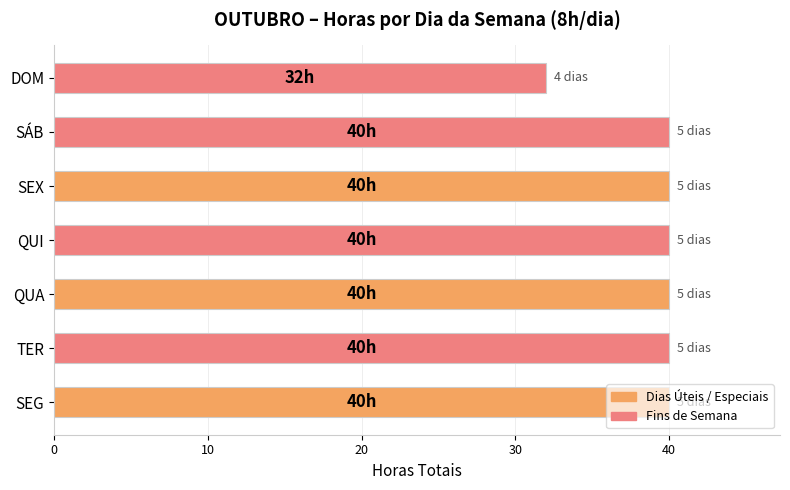

What is the change in value from SEX to DOM?

-8